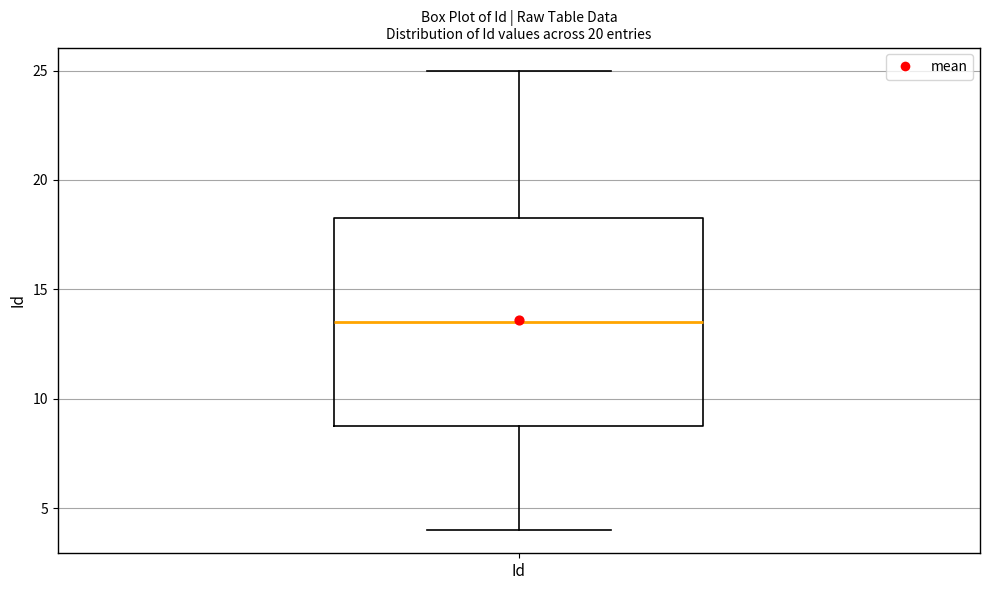

Where does the upper whisker of the box for Id end on the y-axis? The values are not printed on the chart, so give them approximately, as read against the axis.

25.0